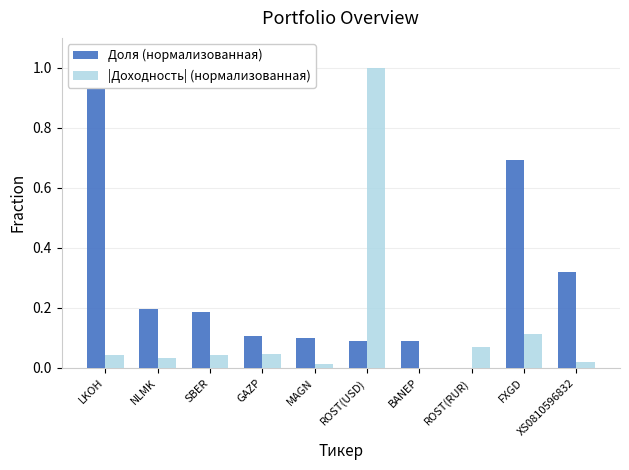

The Доля (нормализованная) series shows 0.1 at BANEP. True or false?

False